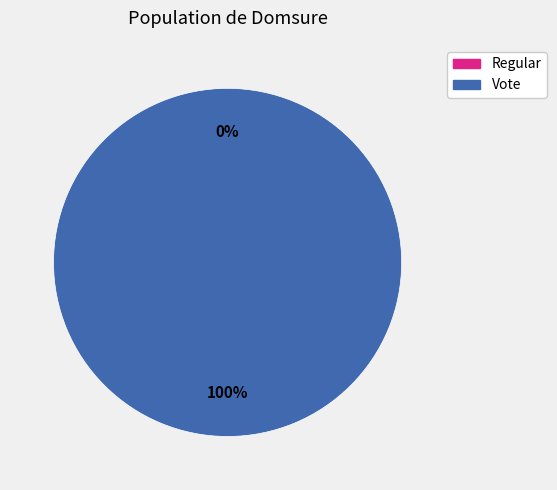

To the nearest percent, what is the average slice percentage?

50%